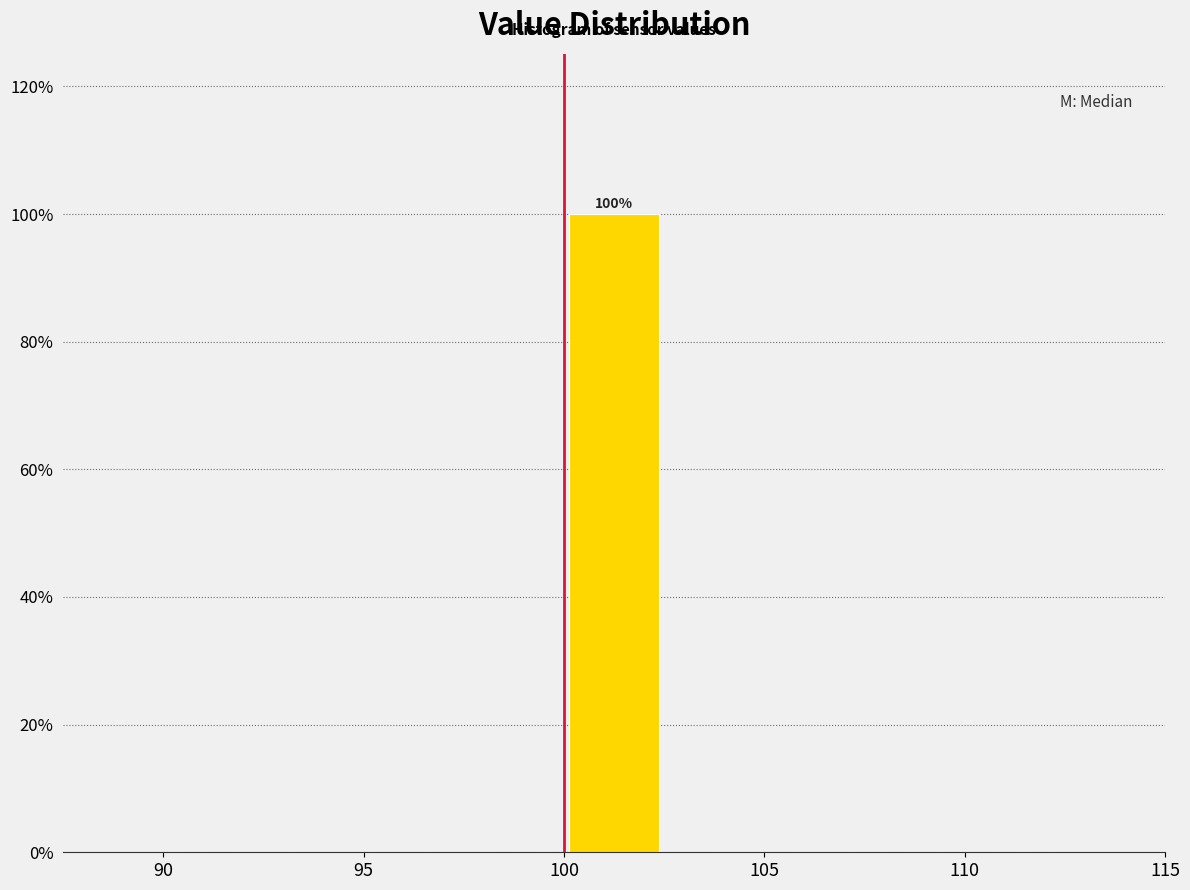

Over which range of the x-axis is the bar tallest?

100.0 to 102.5